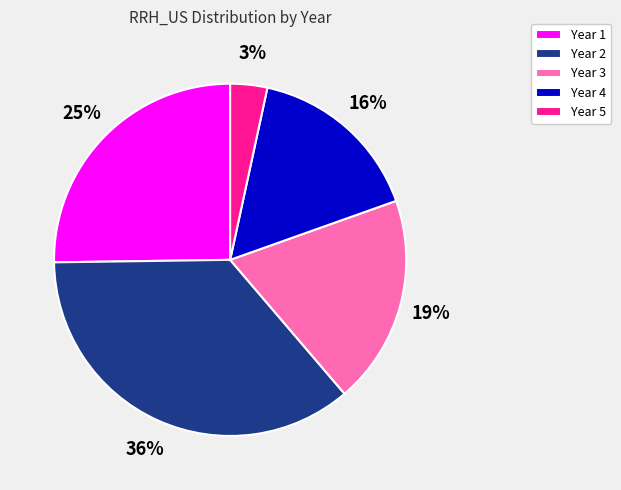

True or false: Year 1 accounts for 25% of the total.

True